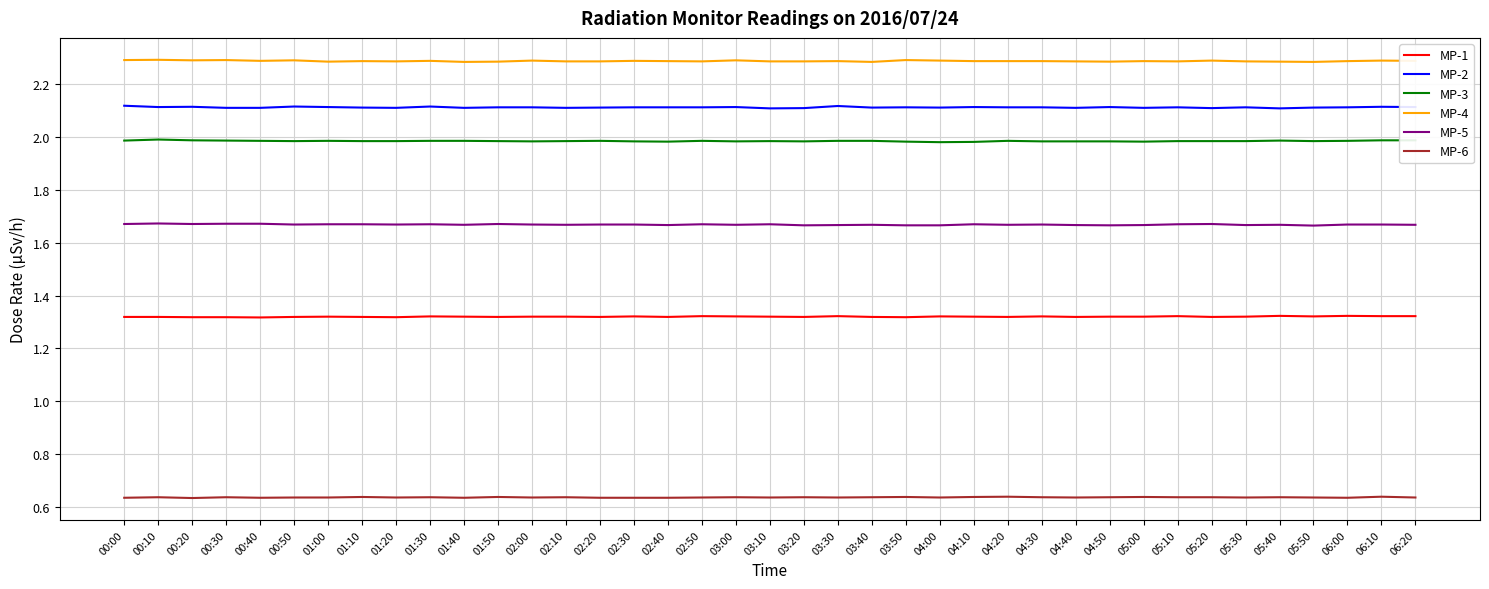

Count the MP-1 values in the range 1 to 2.

39